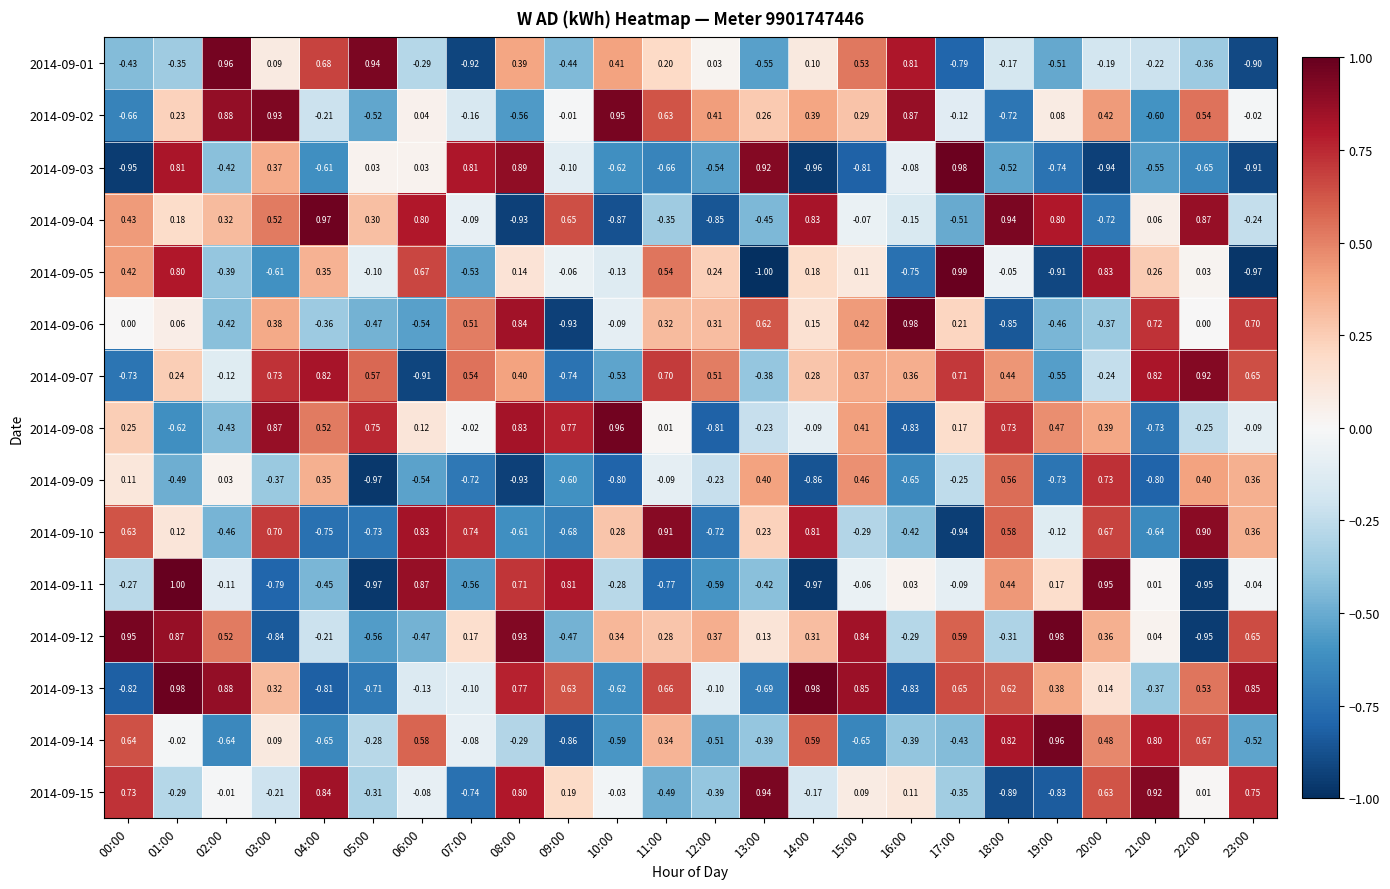

Is the value of 2014-09-15 at 02:00 greater than the value of 2014-09-11 at 10:00?

Yes